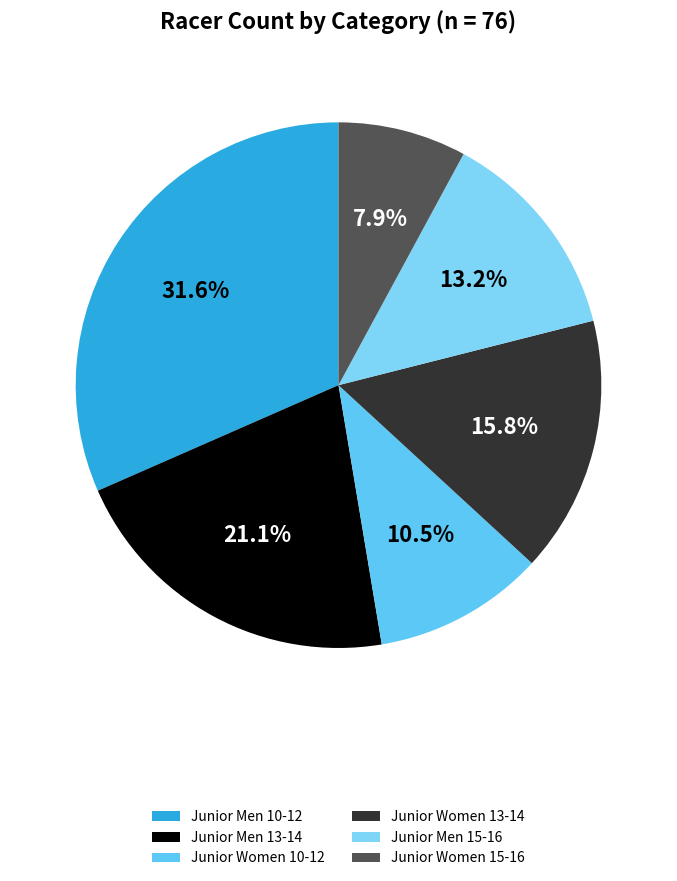

What is the change in value from Junior Men 13-14 to Junior Women 13-14?

-4